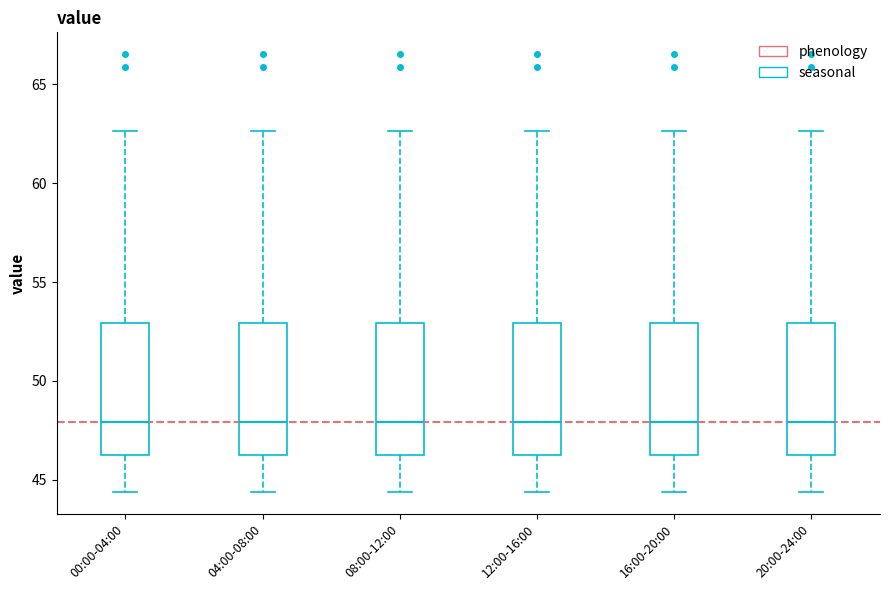

Where does the median line of the box for 16:00-20:00 sit on the y-axis? The values are not printed on the chart, so give them approximately, as read against the axis.

48.0